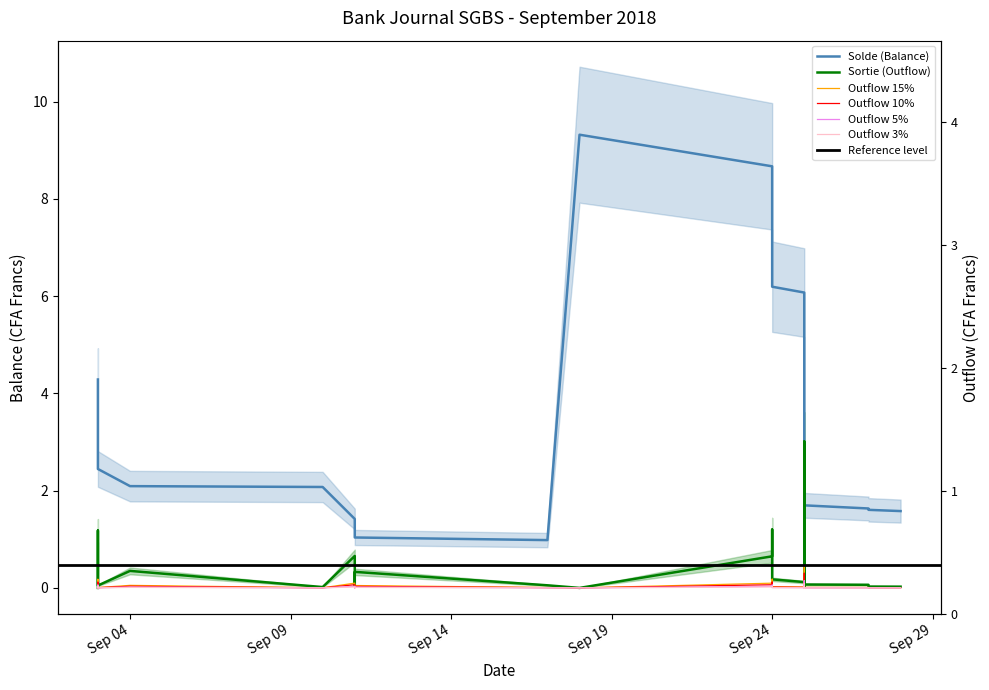

Read the SORTIE value at Sep 24.

0.7